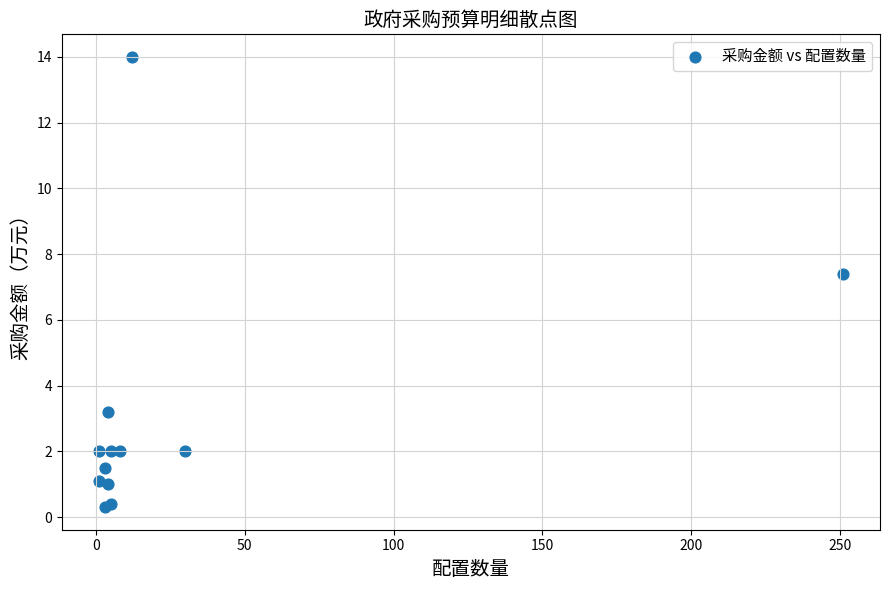

What Y value in the scatter plot is closest to 7?

7.4